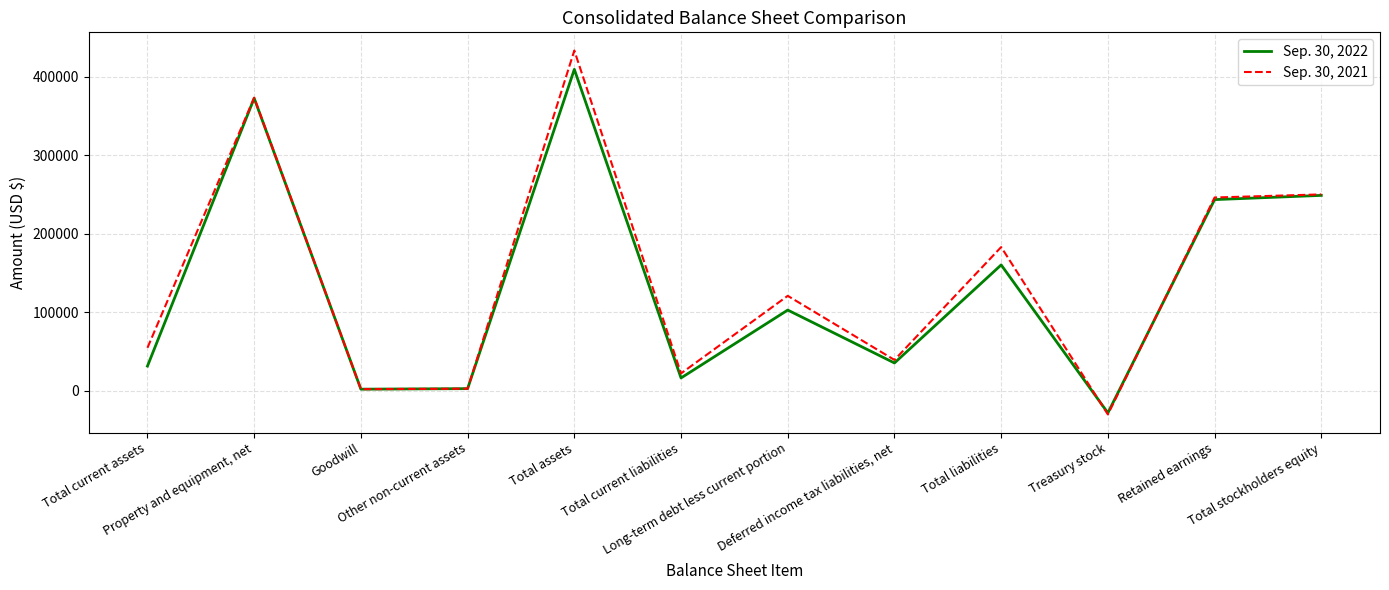

Between Total liabilities and Total stockholders equity, which series saw the biggest shift?

Sep. 30, 2022